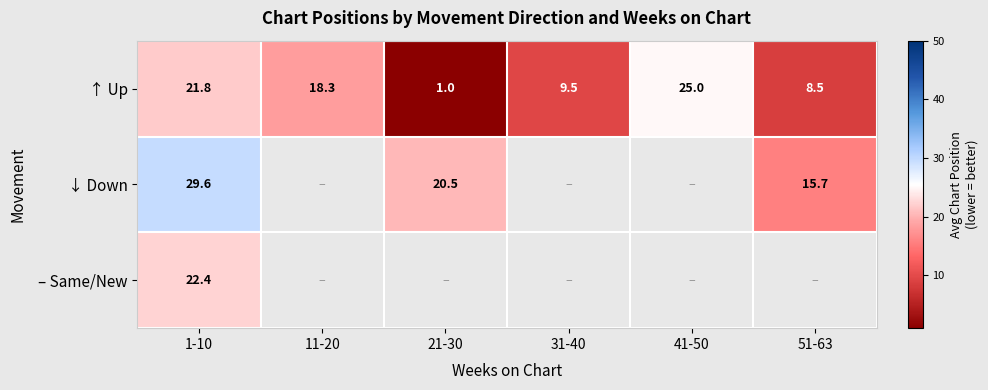

At how many categories does at least one series exceed 7?

6